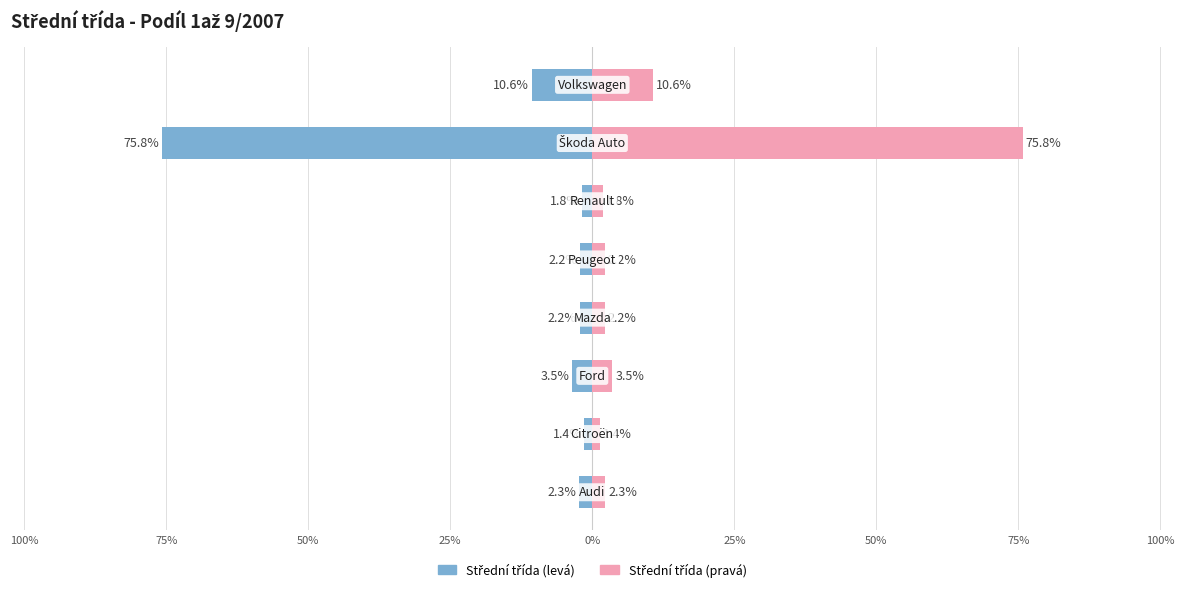

The value at Škoda Auto is 0.8. True or false?

True